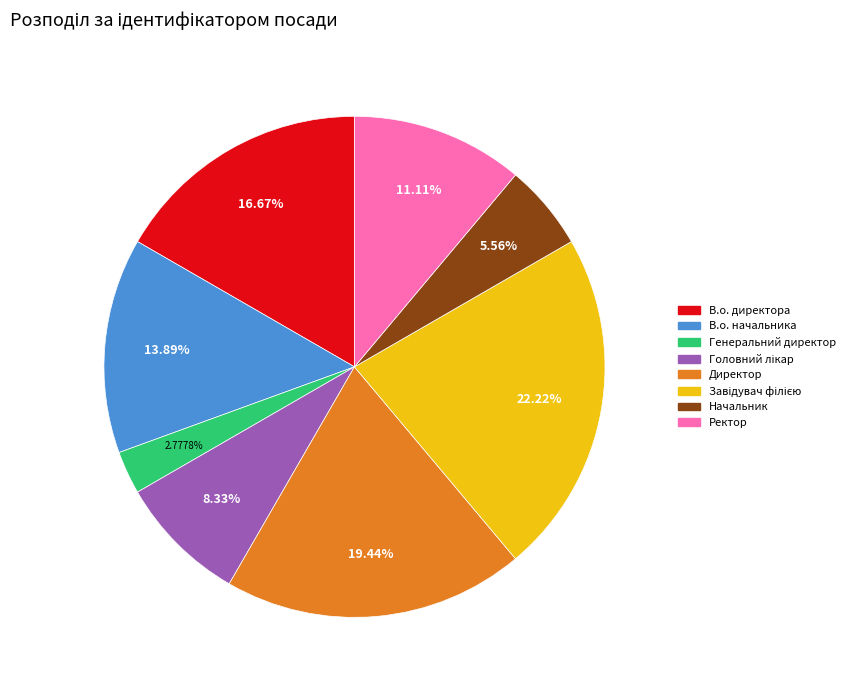

How many segments does this pie chart have?

8